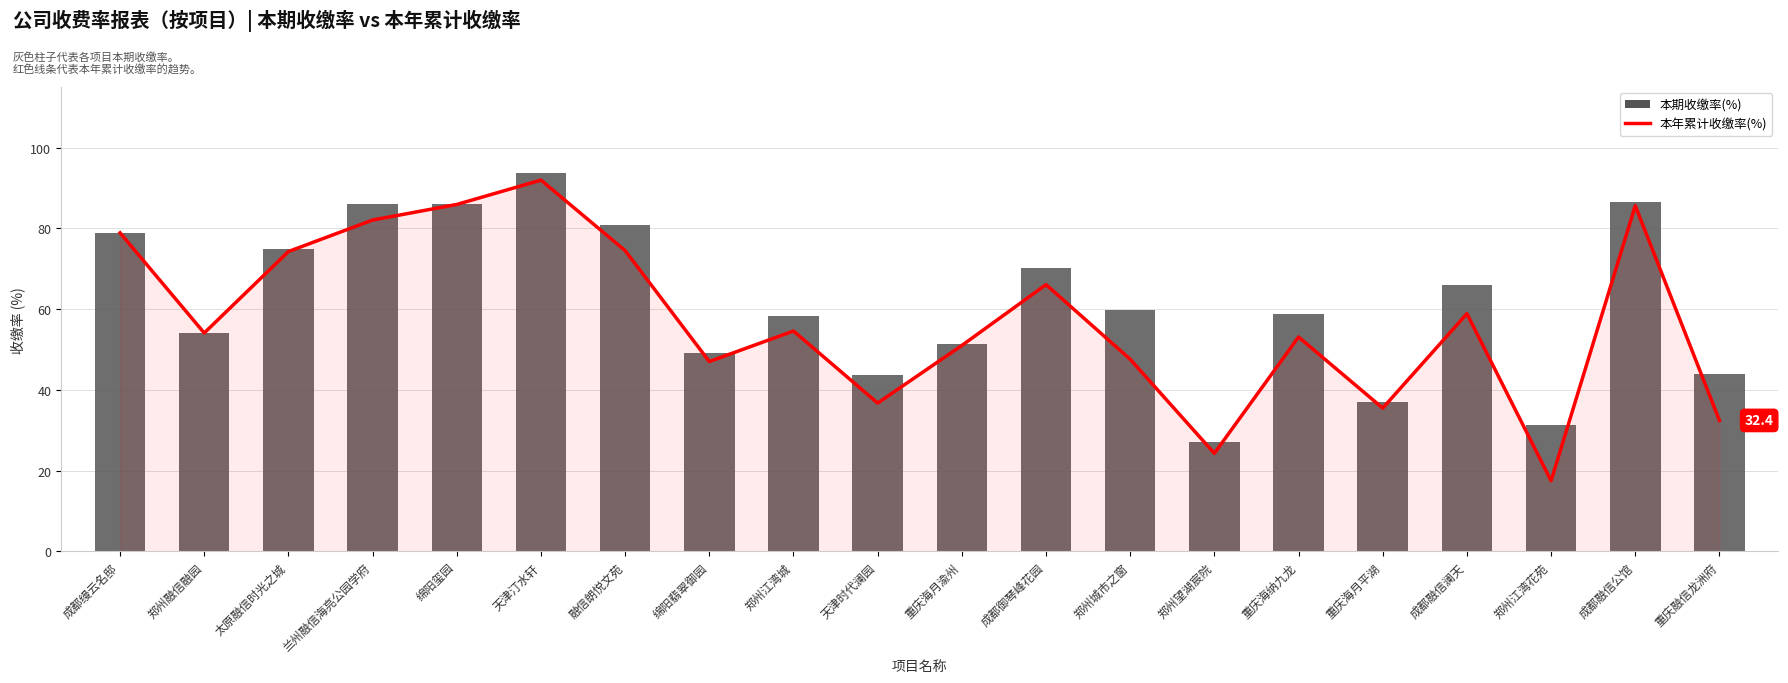

Does the chart contain any negative values?

No